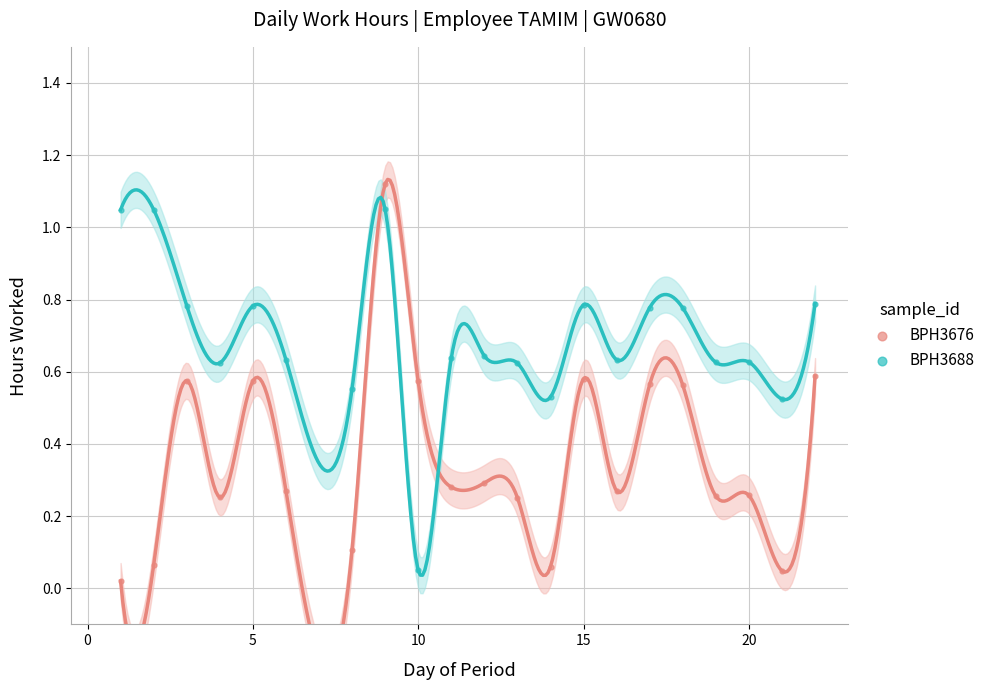

Which series reaches the minimum Y coordinate?

BPH3676